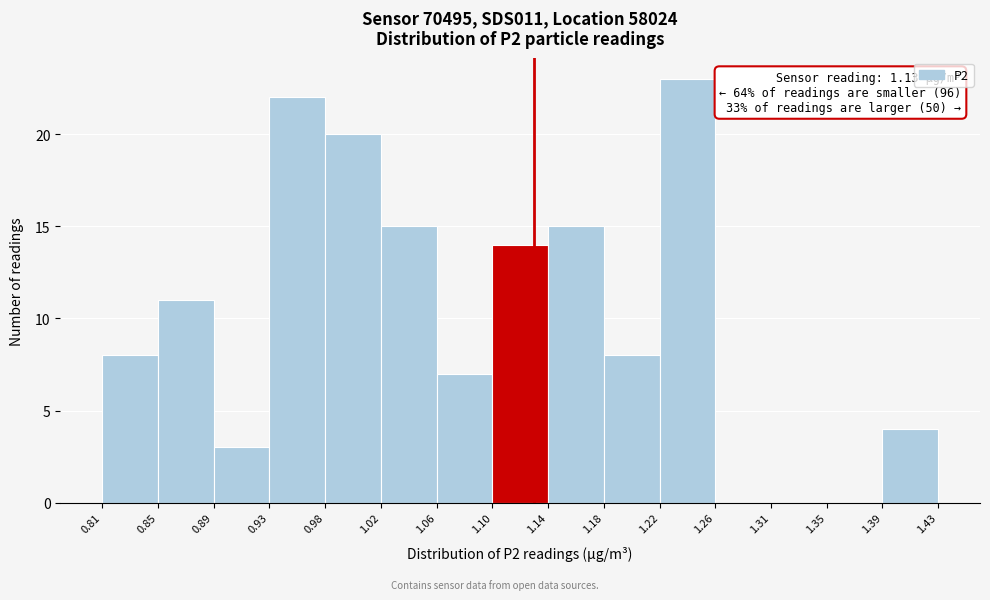

Which range on the x-axis has the tallest bar?

1.22 to 1.26